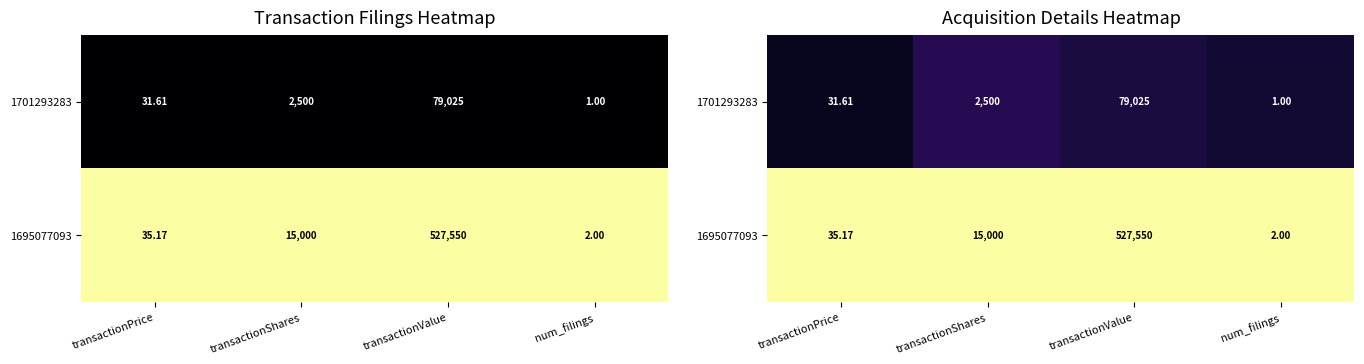

Which has a higher value, transactionShares or num_filings?

transactionShares